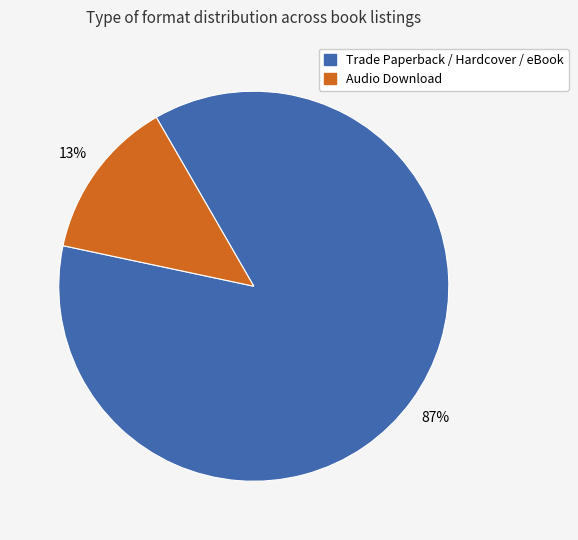

Is the sum of Audio Download and Trade Paperback / Hardcover / eBook greater than half?

Yes